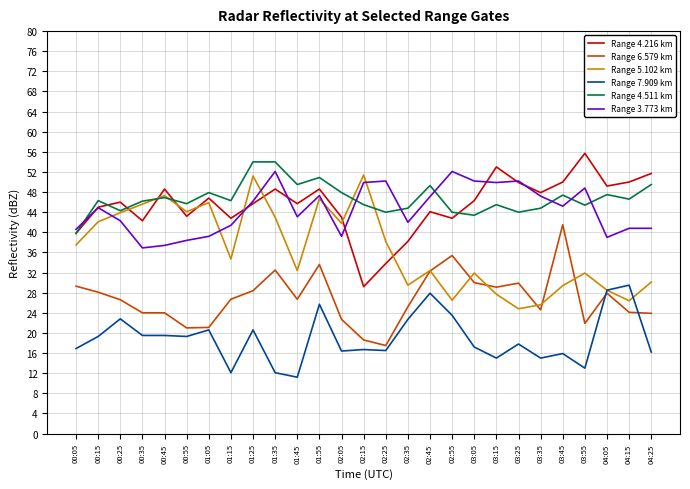

What are all the series names shown in the legend?

Range 4.216 km, Range 6.579 km, Range 5.102 km, Range 7.909 km, Range 4.511 km, Range 3.773 km